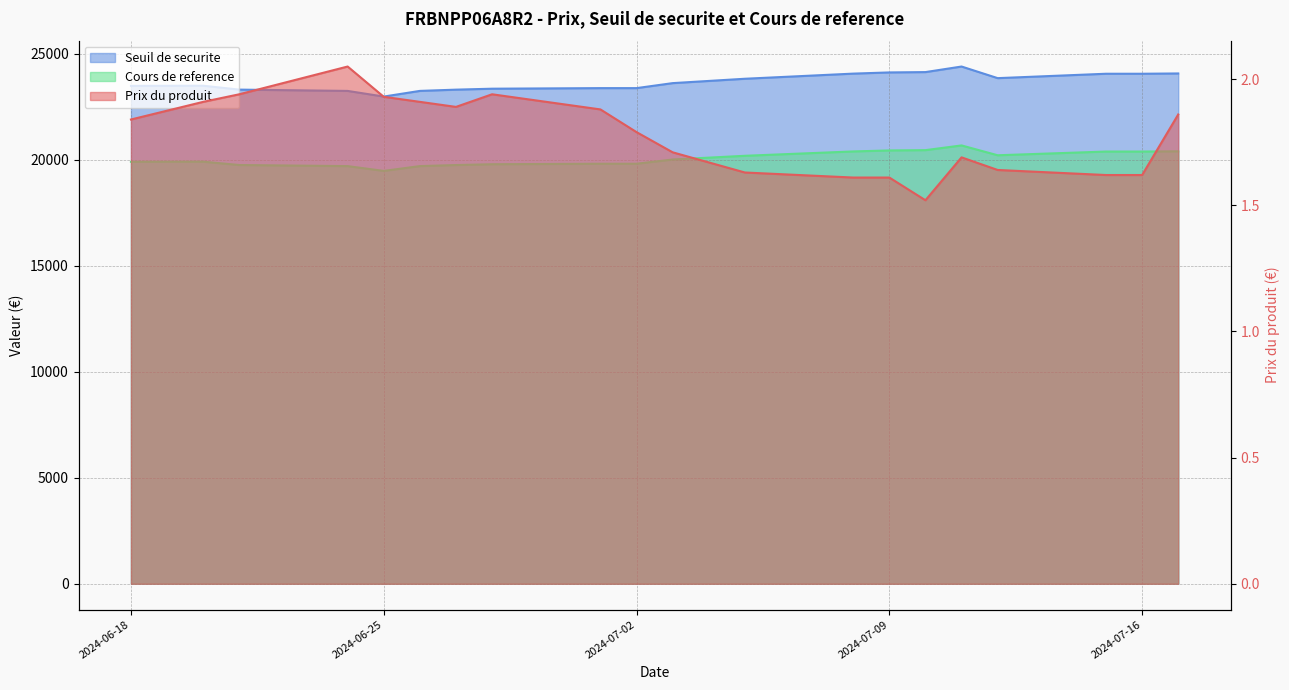

Which series has the widest spread of values?

Seuil de securite